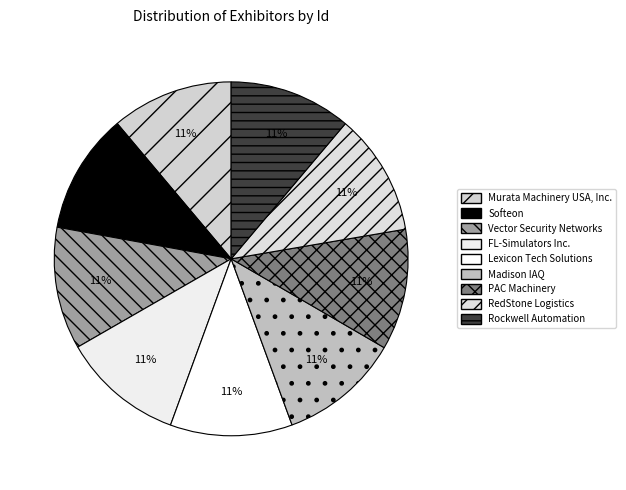

What is the largest slice in the pie chart?

Vector Security Networks